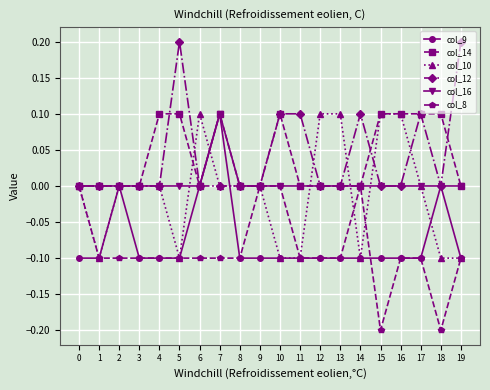

What is the greatest value displayed?

0.2